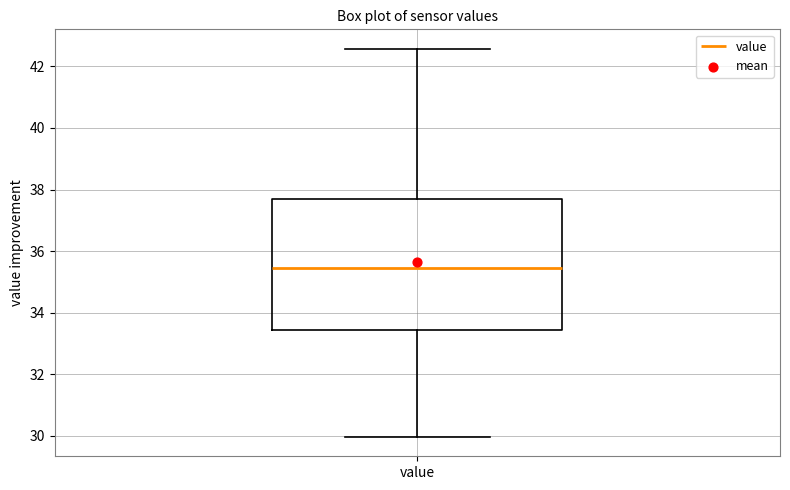

Read this box plot against the y-axis: the position of the median line, the range covered by the box, and the ends of both whiskers. The values are not printed on the chart, so give them approximately, as read against the axis.

median 35.4, box 33.4 to 37.6, whiskers 30.0 to 42.6